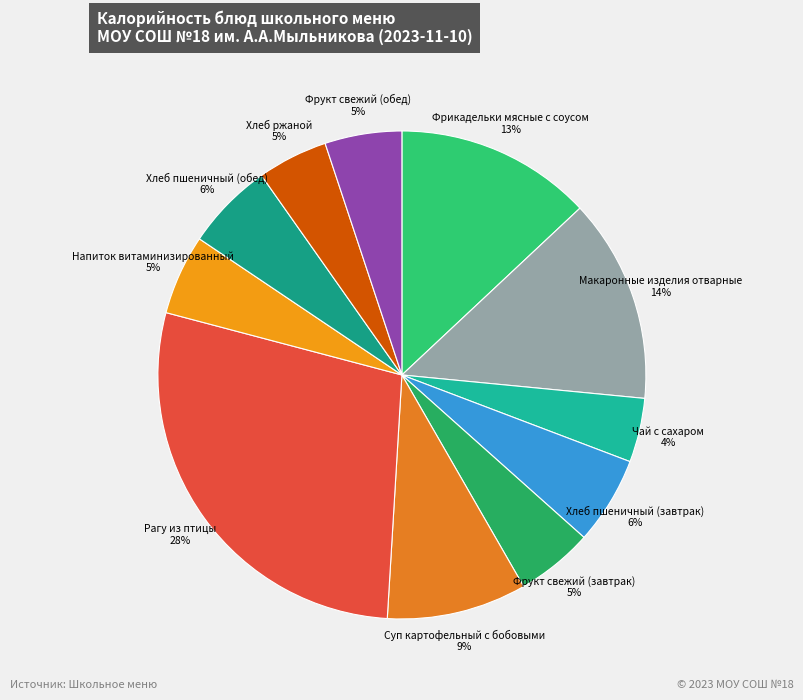

To the nearest percent, what is the difference between the largest and smallest slice percentages?

24%